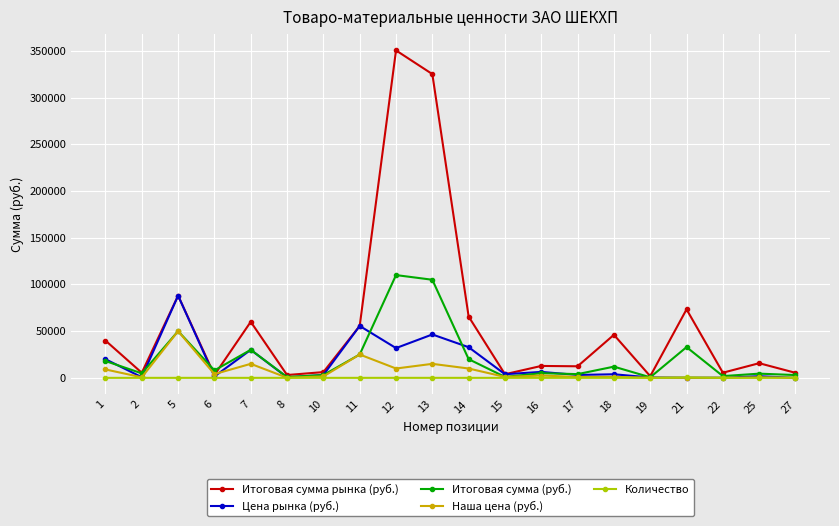

What is the greatest value displayed?

350460.0